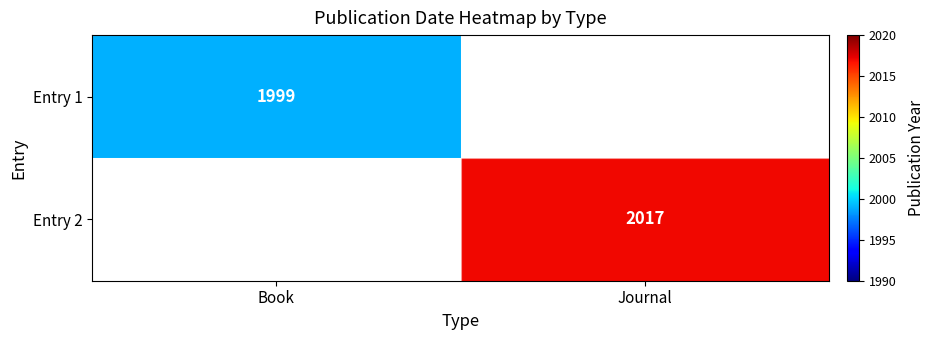

Between Book and Journal, which is larger?

Journal